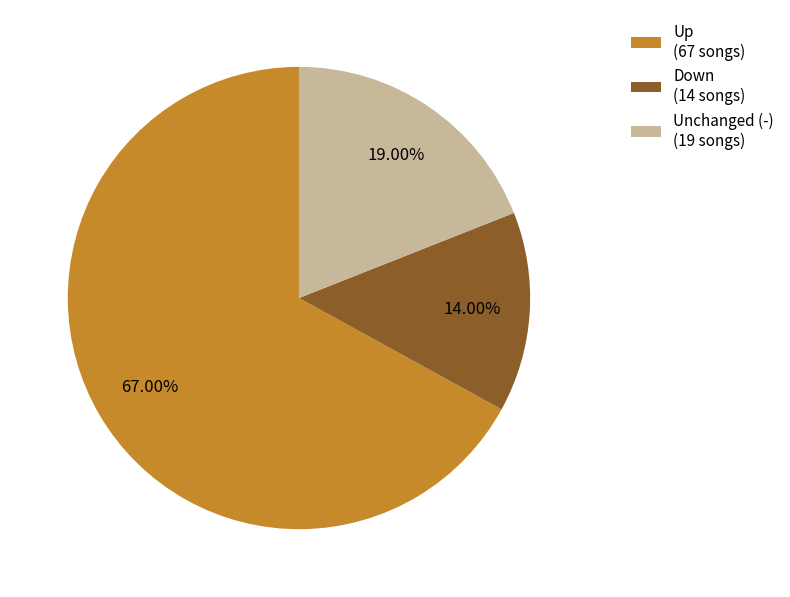

To the nearest percent, what is the difference between the largest and smallest slice percentages?

53%